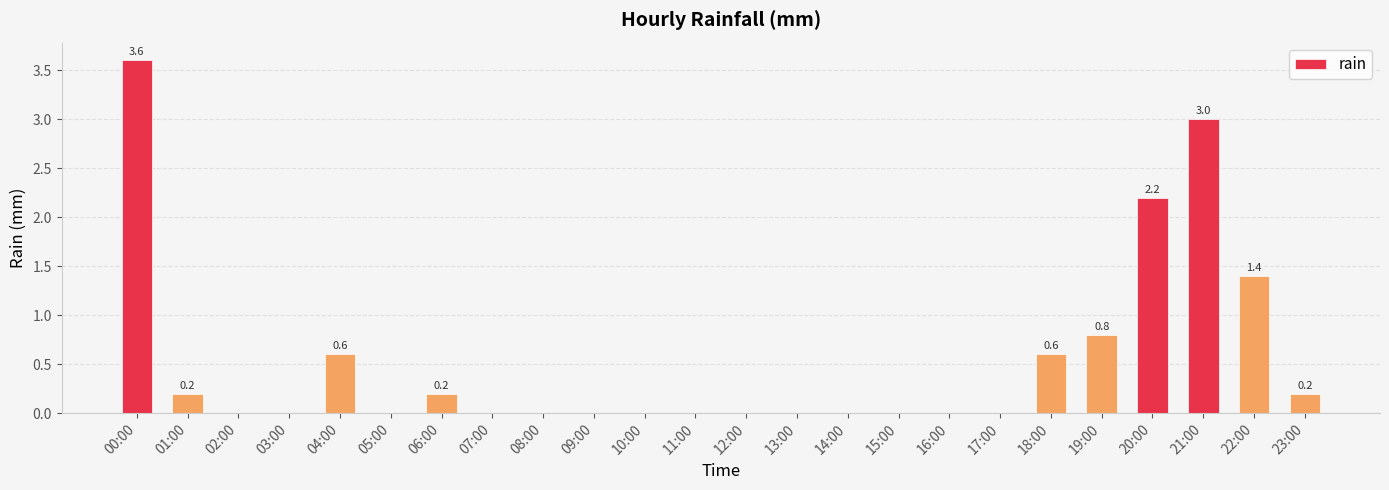

The chart shows a value of 1.9 at 15:00. True or false?

False